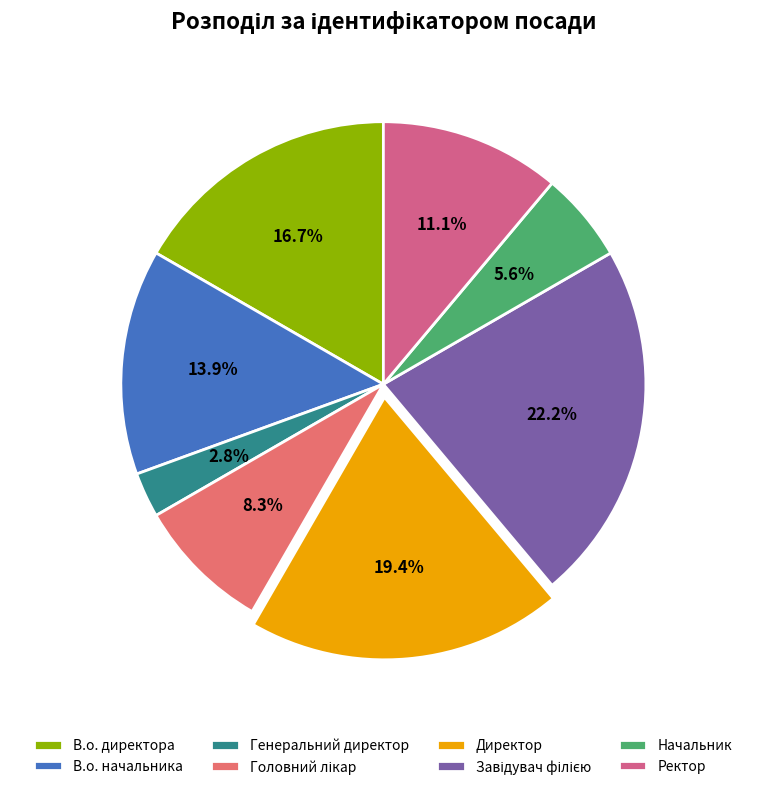

What portion of the pie excludes Головний лікар?

91.7%